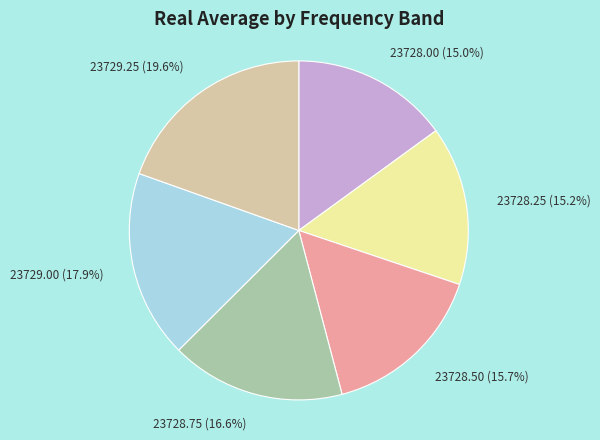

What is the total percentage of 23729.00 and 23728.00?

32.9%